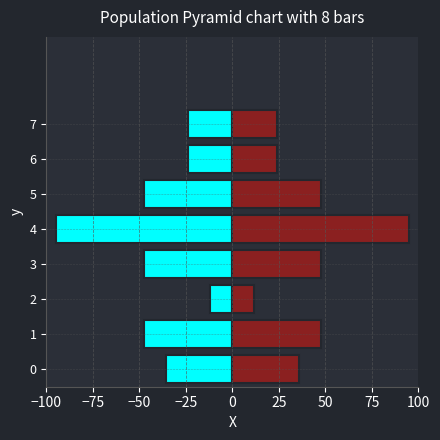

What is the minimum value for Объем (куб.м.)?

11.9